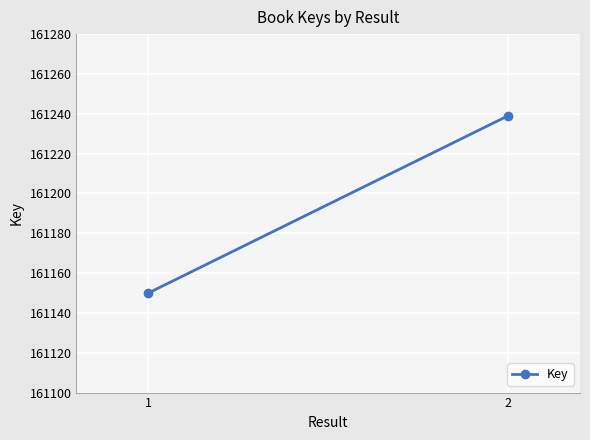

Rank the categories by value from highest to lowest.

2, 1